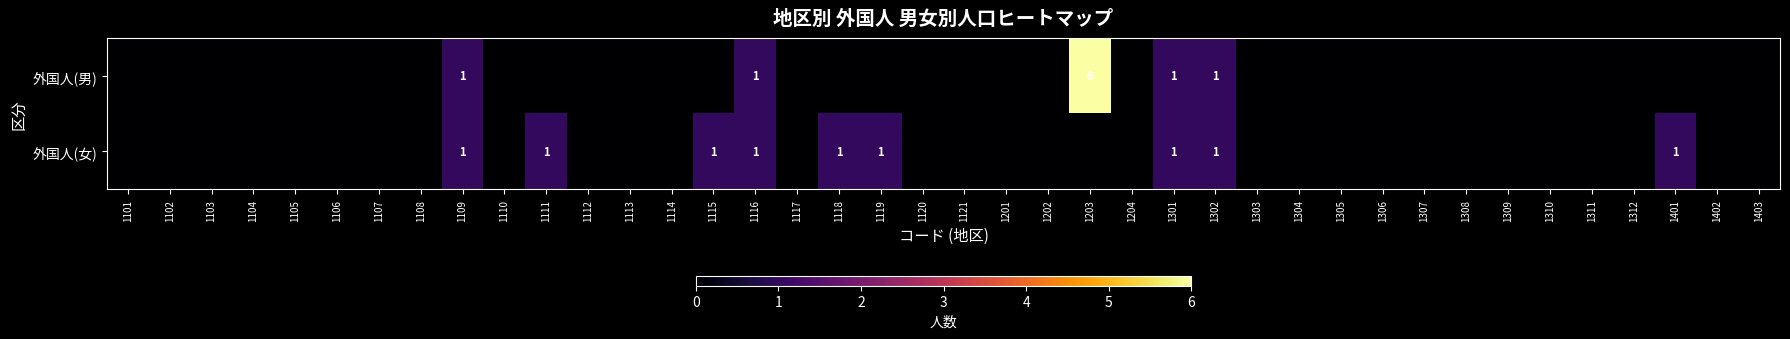

Which category has the lowest value across all series?

1101